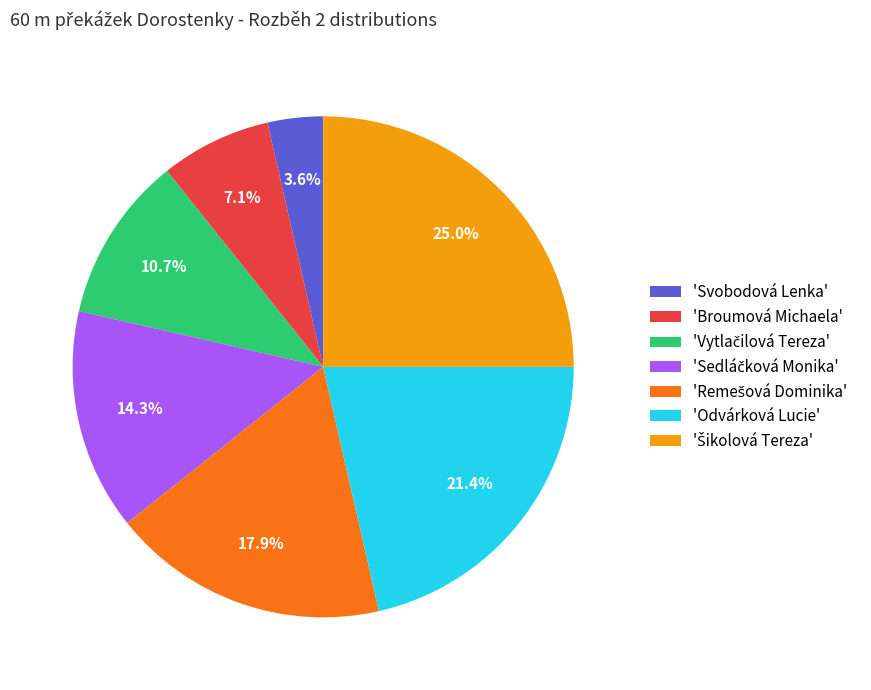

Is there a majority slice in this chart?

No